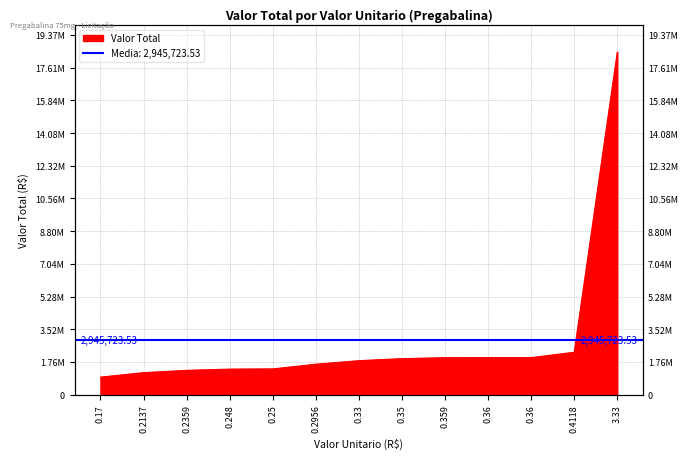

Reading right to left, extract all data points from this chart.

3.33=18443791.1	0.4118=2280826.8	0.36=1993923.4	0.36=1993923.4	0.359=1988384.7	0.35=1938536.6	0.33=1827763.1	0.2956=1637232.6	0.25=1384669.0	0.248=1373591.6	0.2359=1306573.7	0.2137=1183615.1	0.17=941574.9